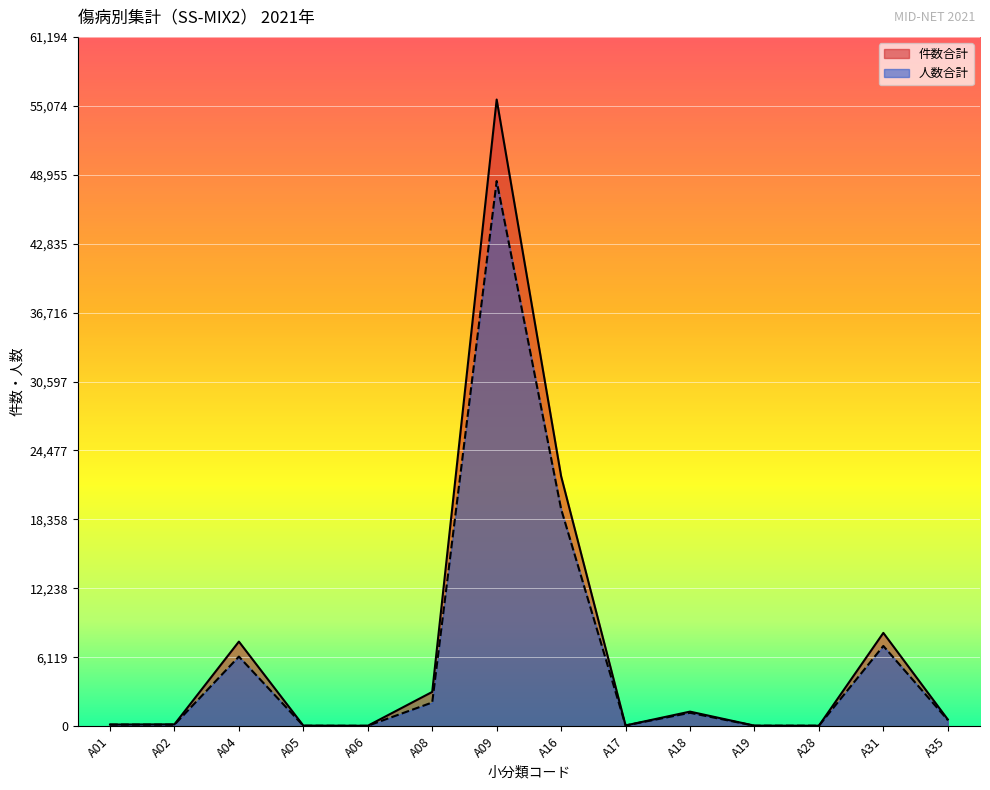

How many values in the 人数合計 series exceed 555?

6